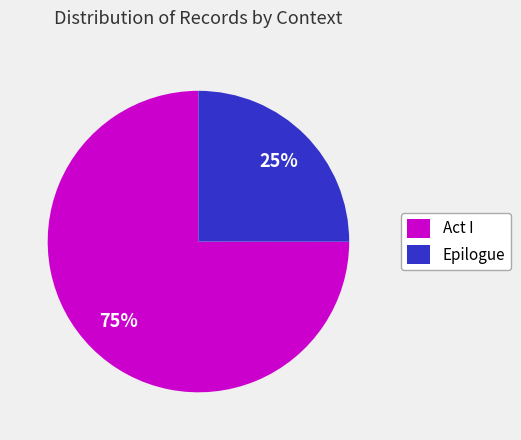

To the nearest percent, what is the difference between the largest and smallest slice percentages?

50%